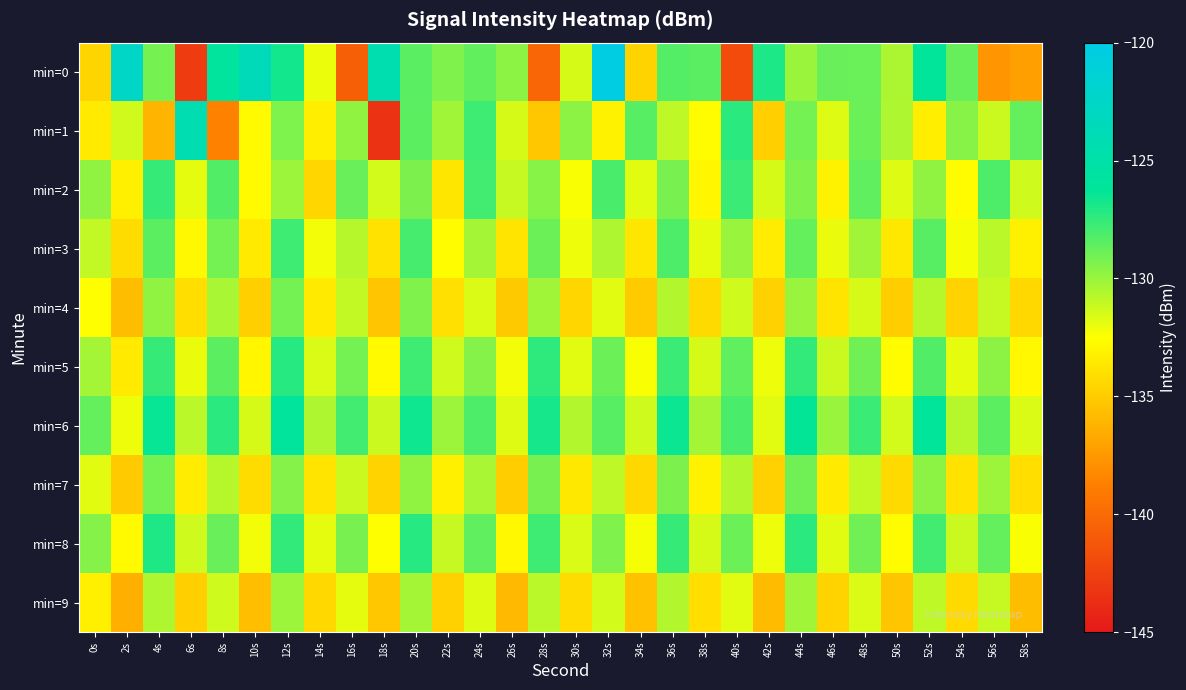

What is the spread (max minus min) of values at 26s?

6.2